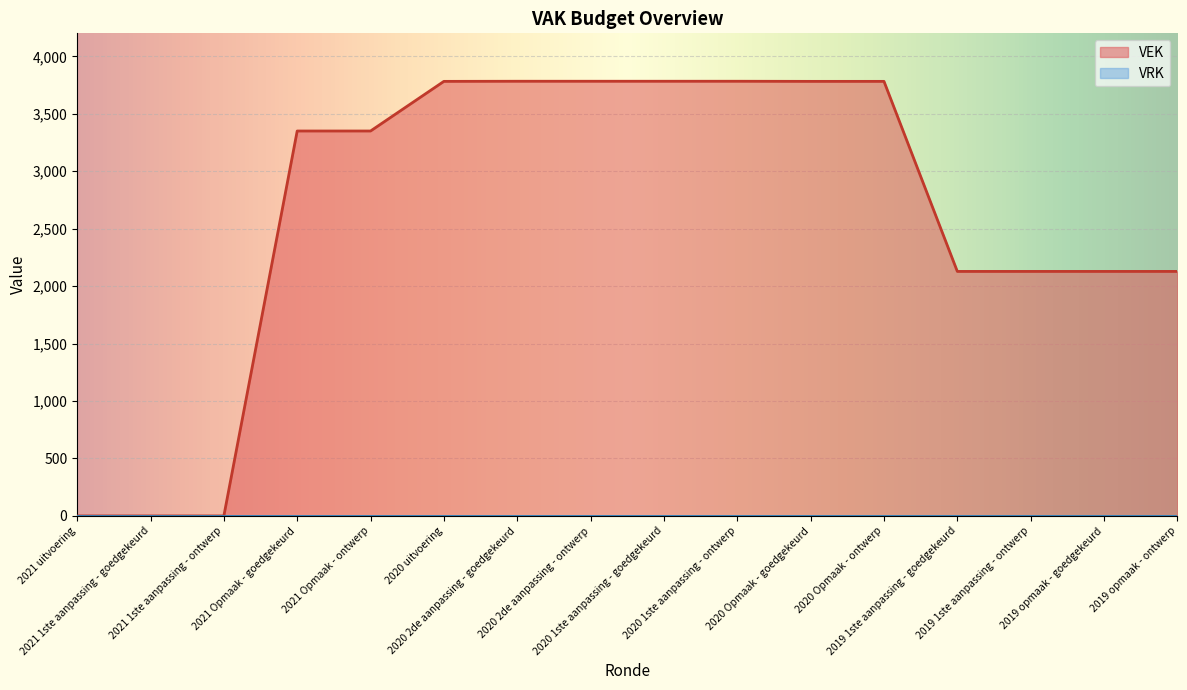

What position from the left is 2021 1ste aanpassing - ontwerp?

3